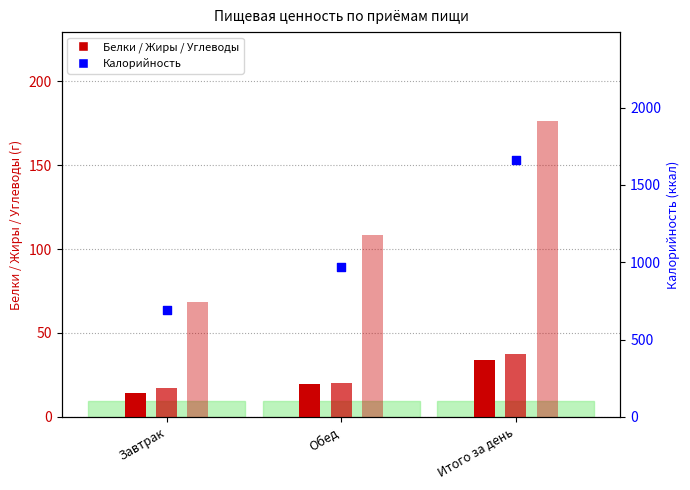

Which series has the largest total across all categories?

Калорийность